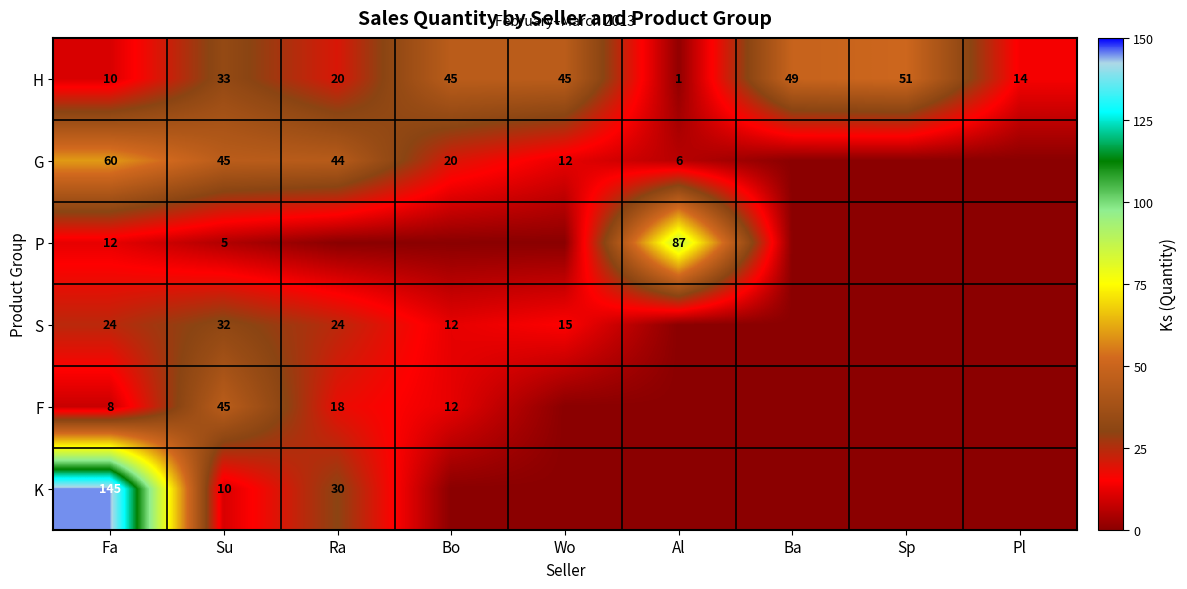

Is it true that F equals 12 at Bo?

True